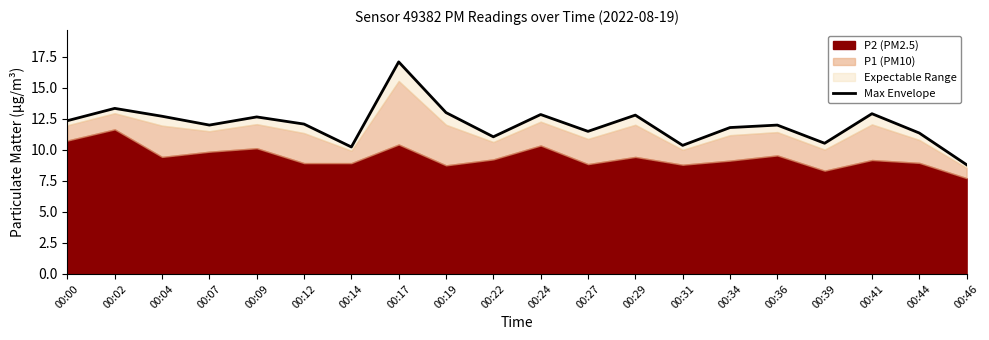

List the labels in order of value, smallest first.

00:46, 00:14, 00:31, 00:39, 00:22, 00:44, 00:27, 00:34, 00:36, 00:07, 00:12, 00:00, 00:09, 00:04, 00:29, 00:24, 00:41, 00:19, 00:02, 00:17